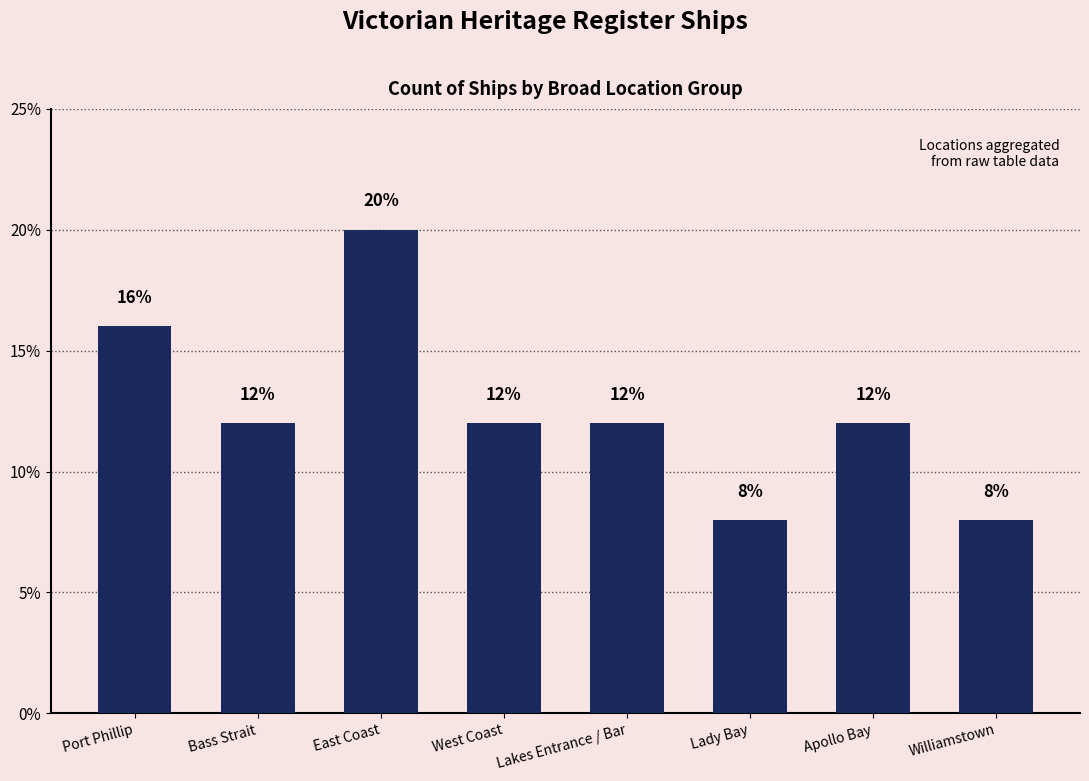

What is the label of the 1st bar from the left?

Port Phillip